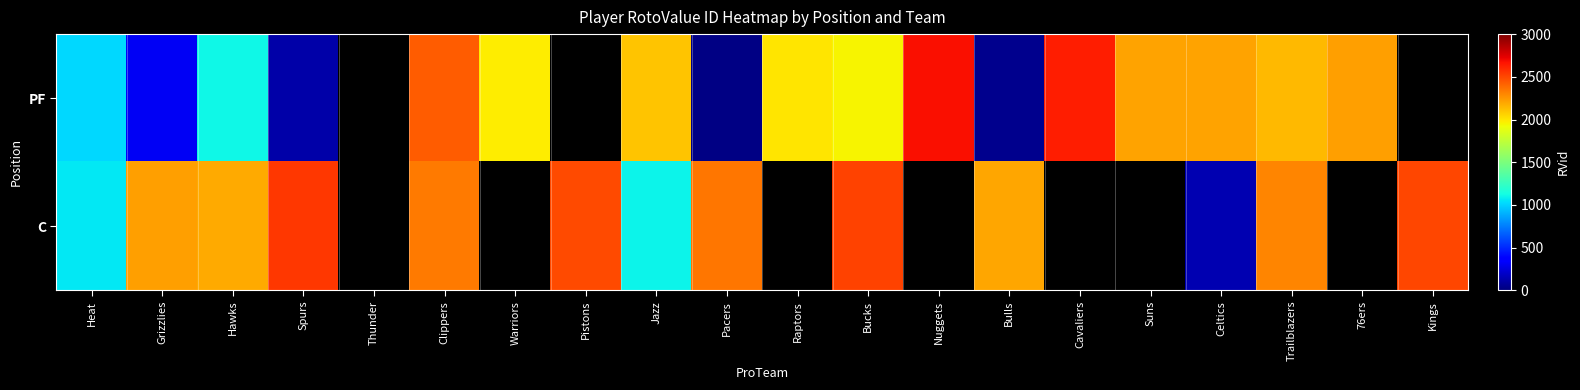

What is the total value across all series at Bulls?

2231